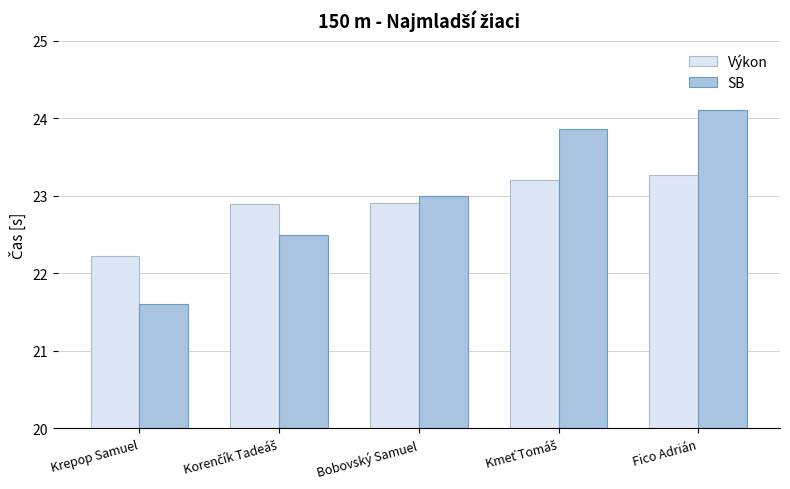

What is the highest value of the SB series?

24.1